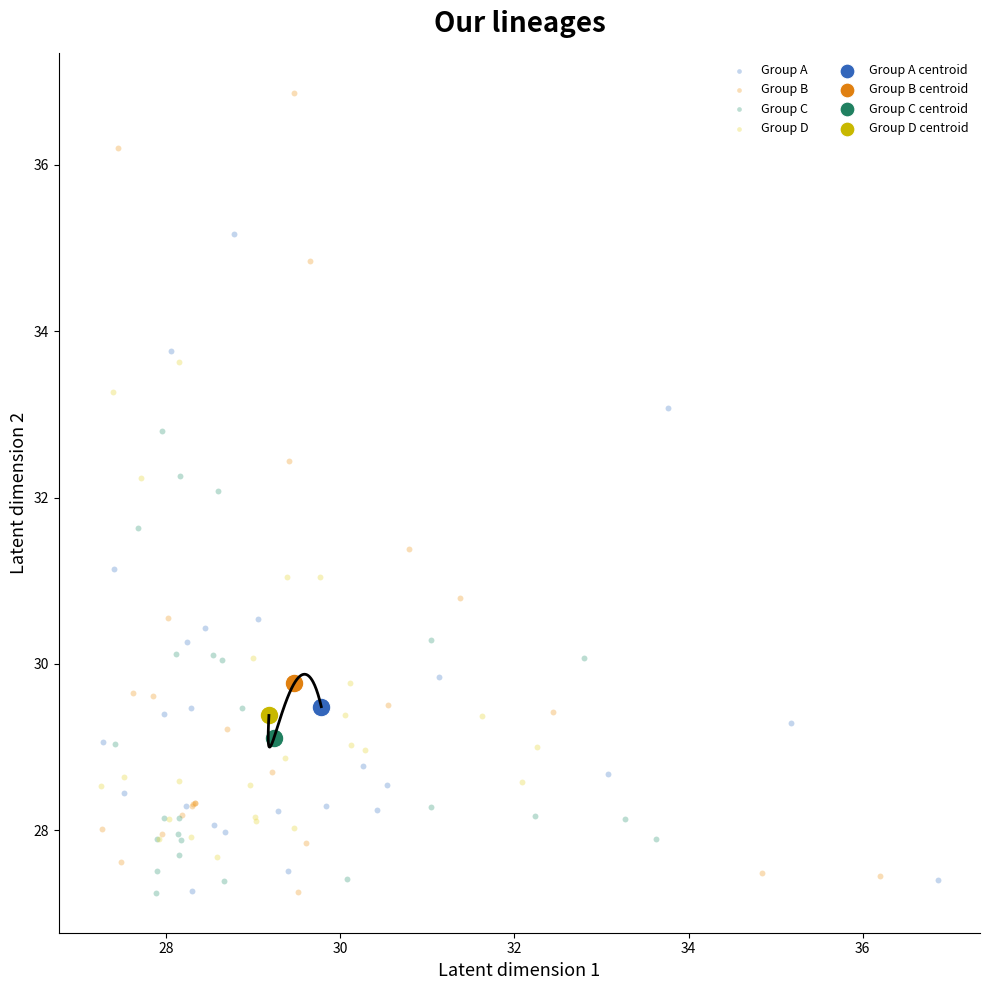

What are all the series names shown in the legend?

Group A, Group B, Group C, Group D, Group A centroid, Group B centroid, Group C centroid, Group D centroid